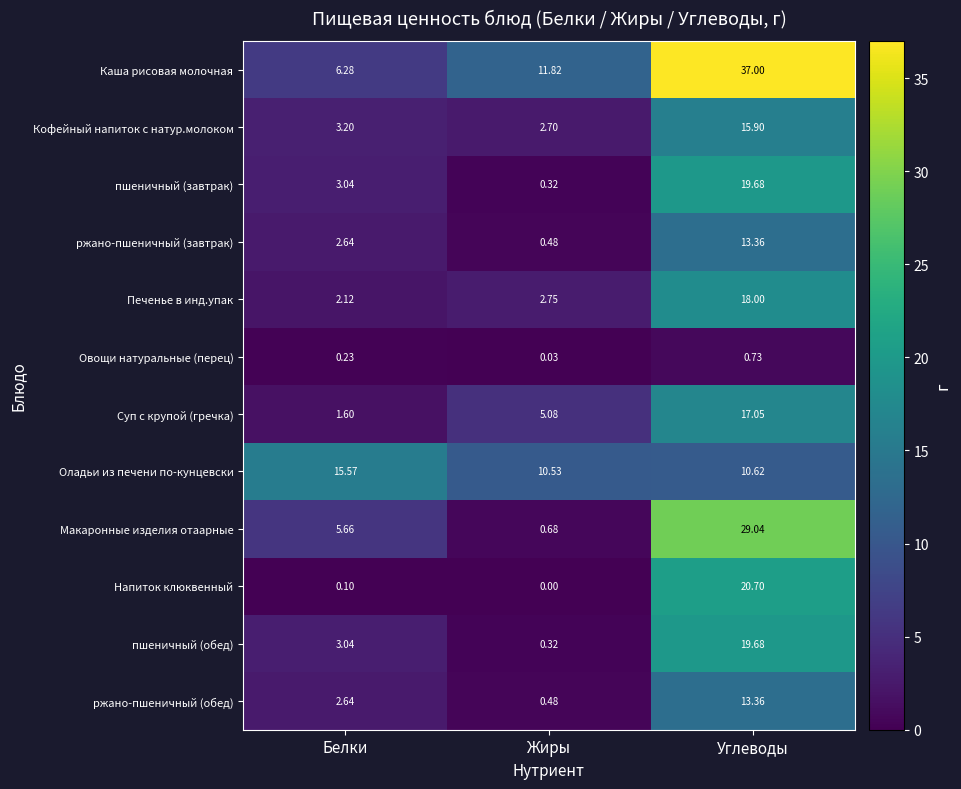

What is the greatest value displayed?

37.0